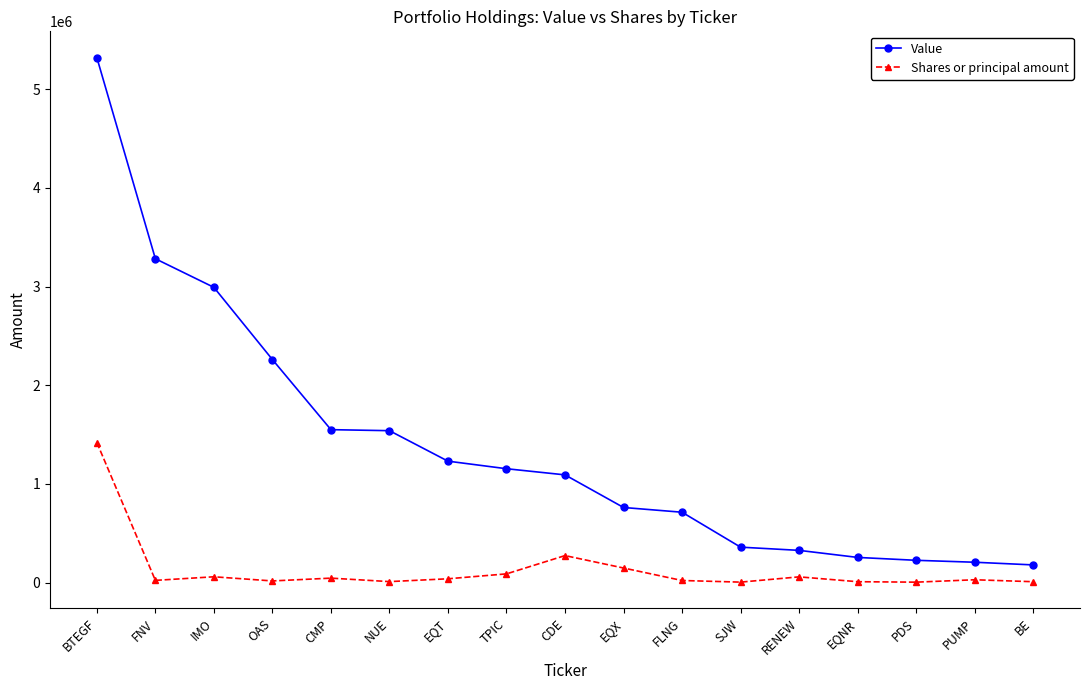

True or false: Value and Shares or principal amount cross at least once.

False